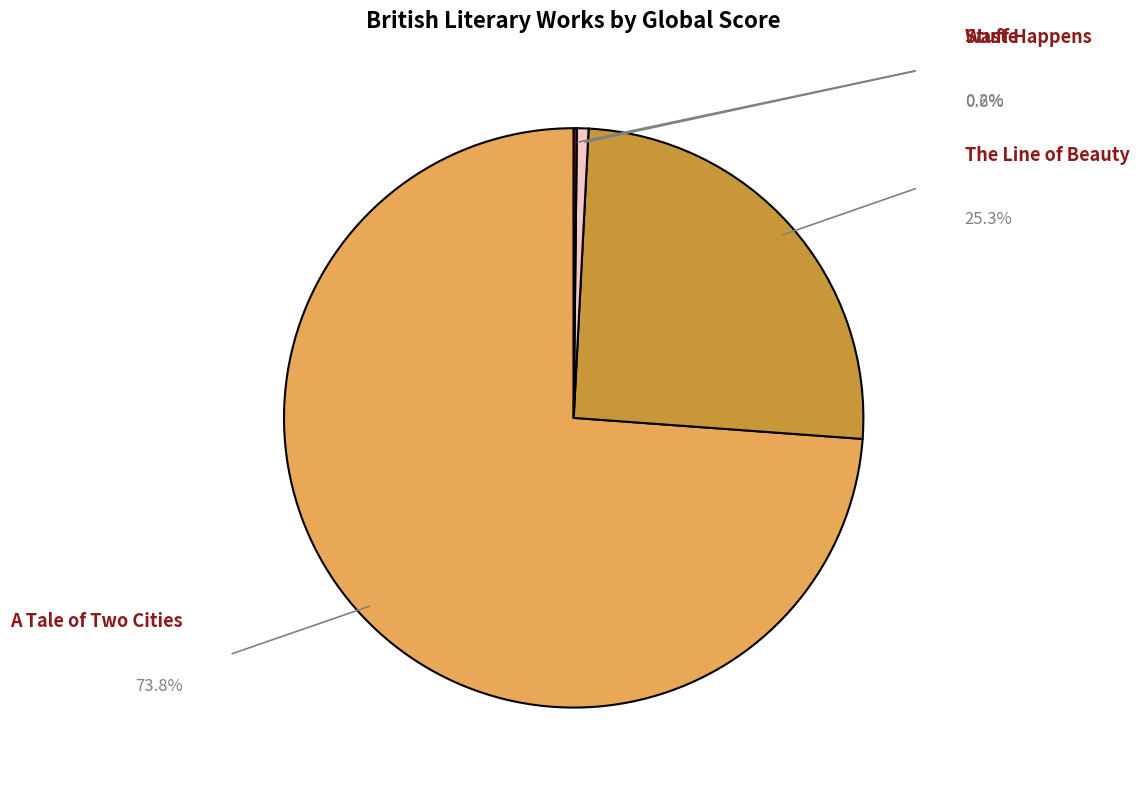

Which category has the smallest portion of the pie?

Waste